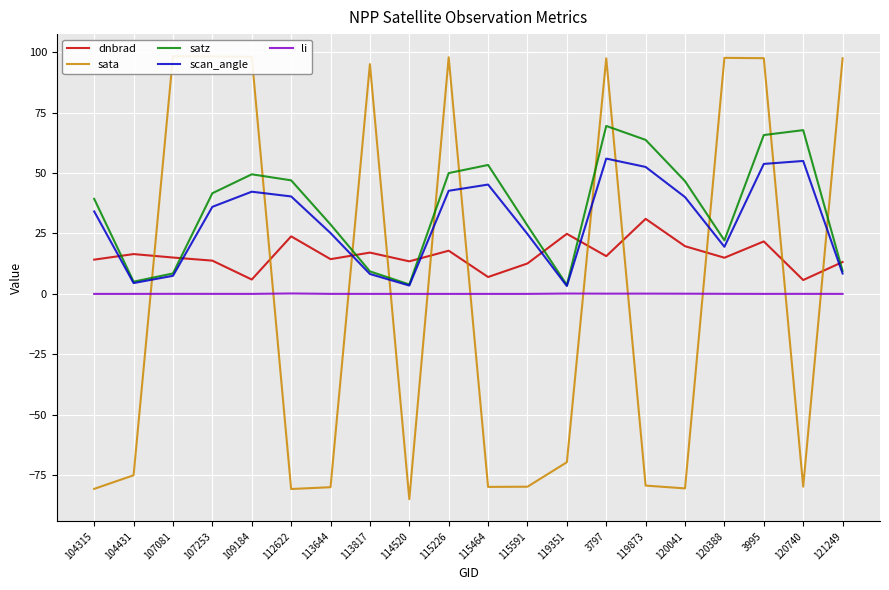

Between 107081 and 109184, which series saw the biggest shift?

satz